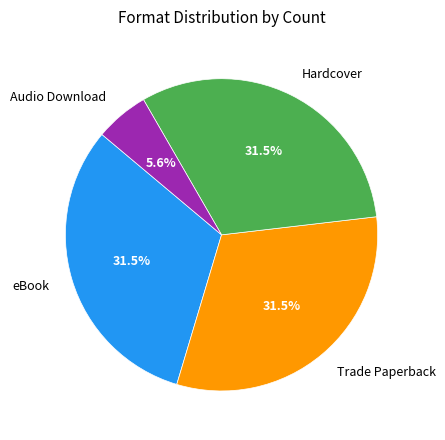

How many segments does this pie chart have?

4